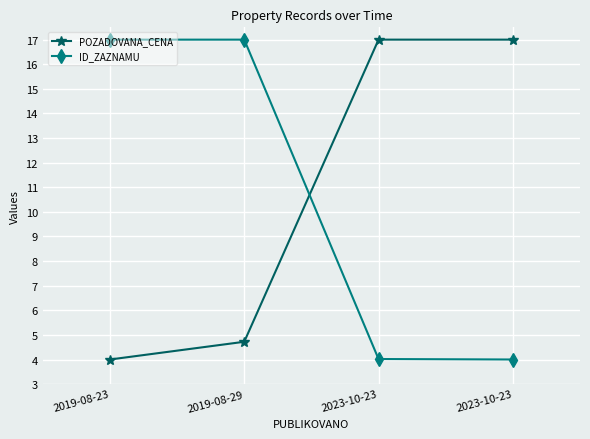

The value of POZADOVANA_CENA at 2019-08-23 is 4.0. True or false?

True